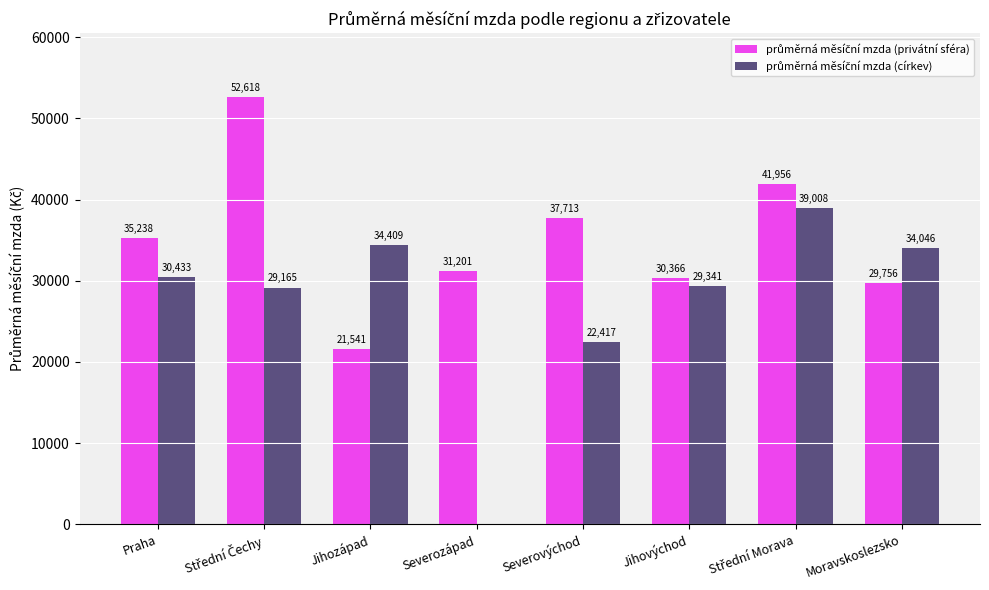

List the labels in order of průměrná měsíční mzda (církev) value, smallest first.

Severozápad, Severovýchod, Střední Čechy, Jihovýchod, Praha, Moravskoslezsko, Jihozápad, Střední Morava